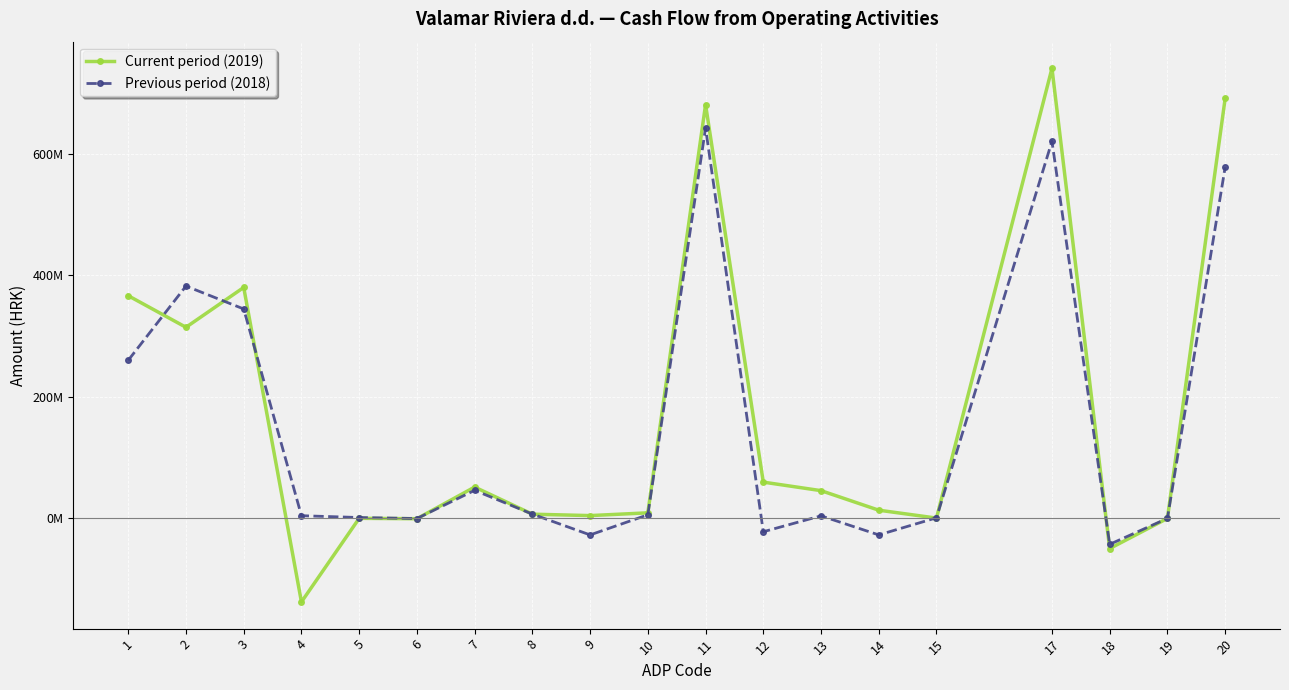

Does the chart have visible grid lines?

Yes